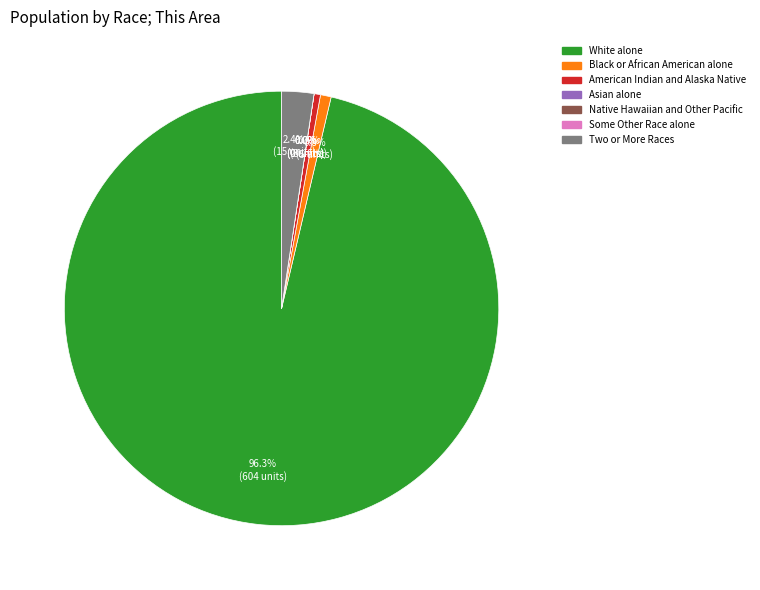

To the nearest percent, what percentage of the pie is Two or More Races?

2%